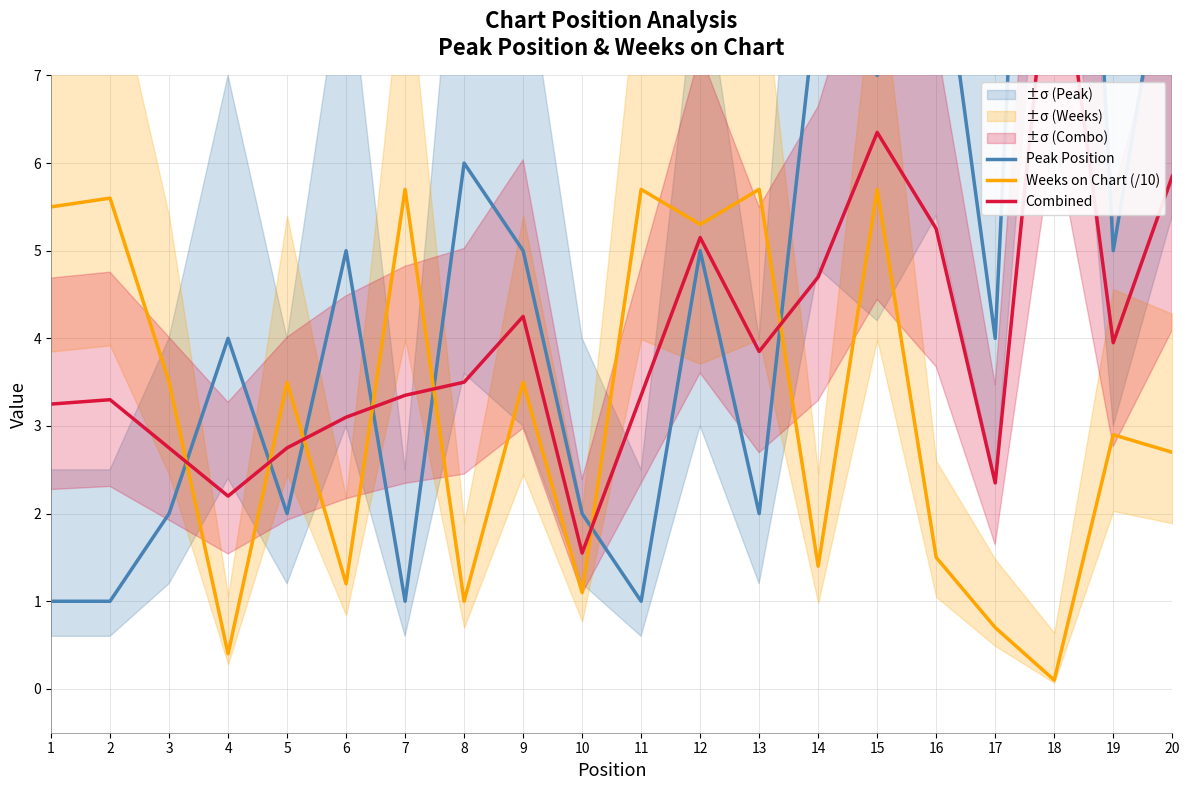

Count the number of categories in the chart.

20